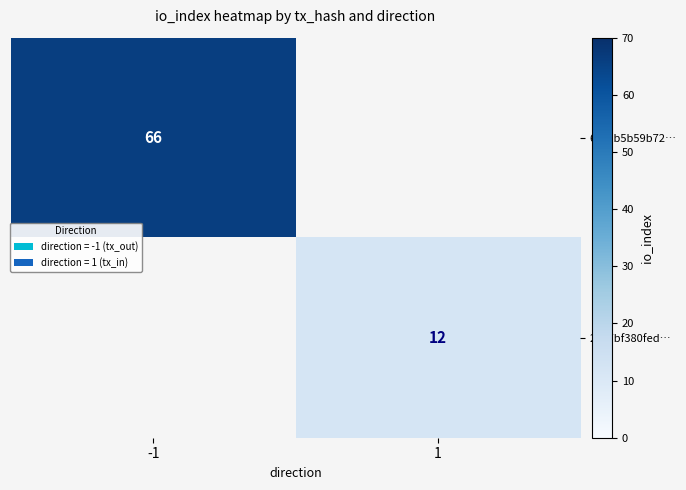

Count the number of categories in the chart.

2